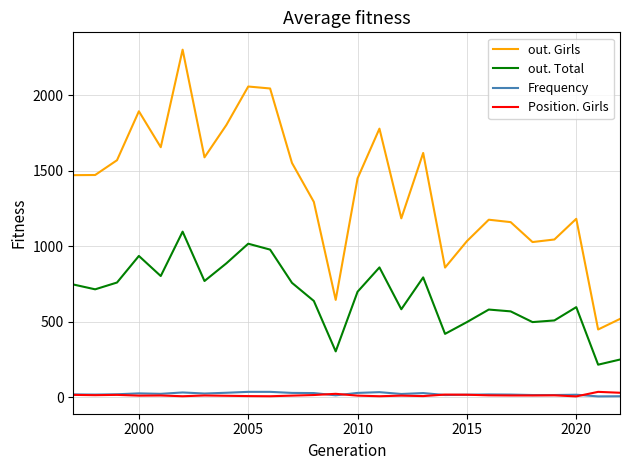

Which series has the largest total across all categories?

out. Girls